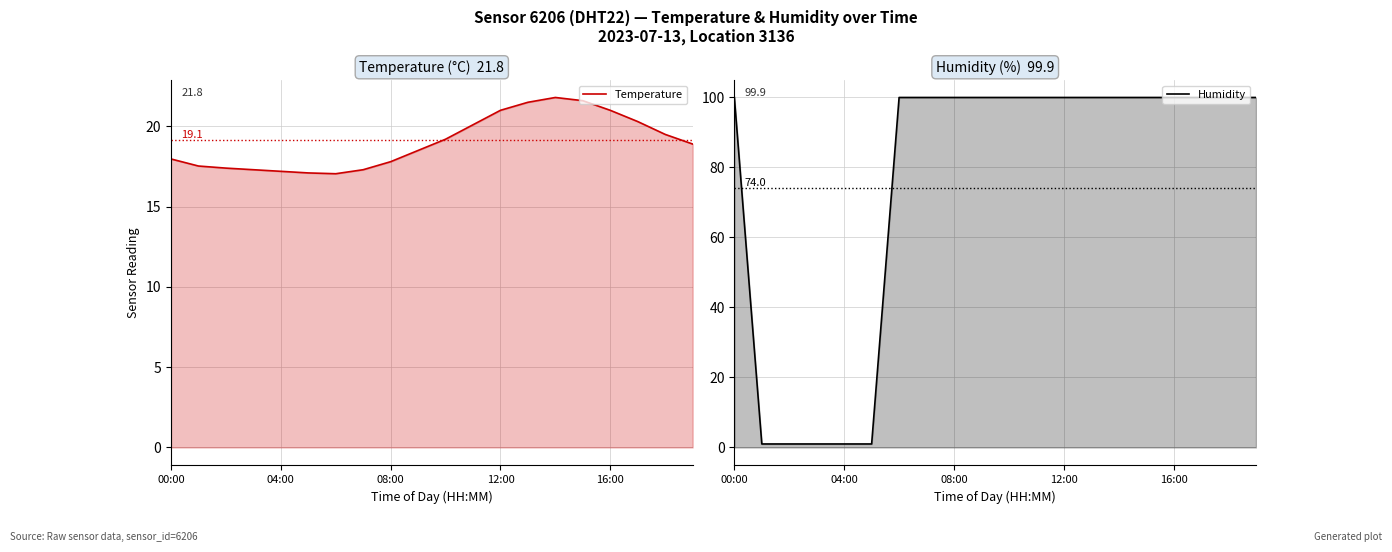

What is the greatest value displayed?

99.9